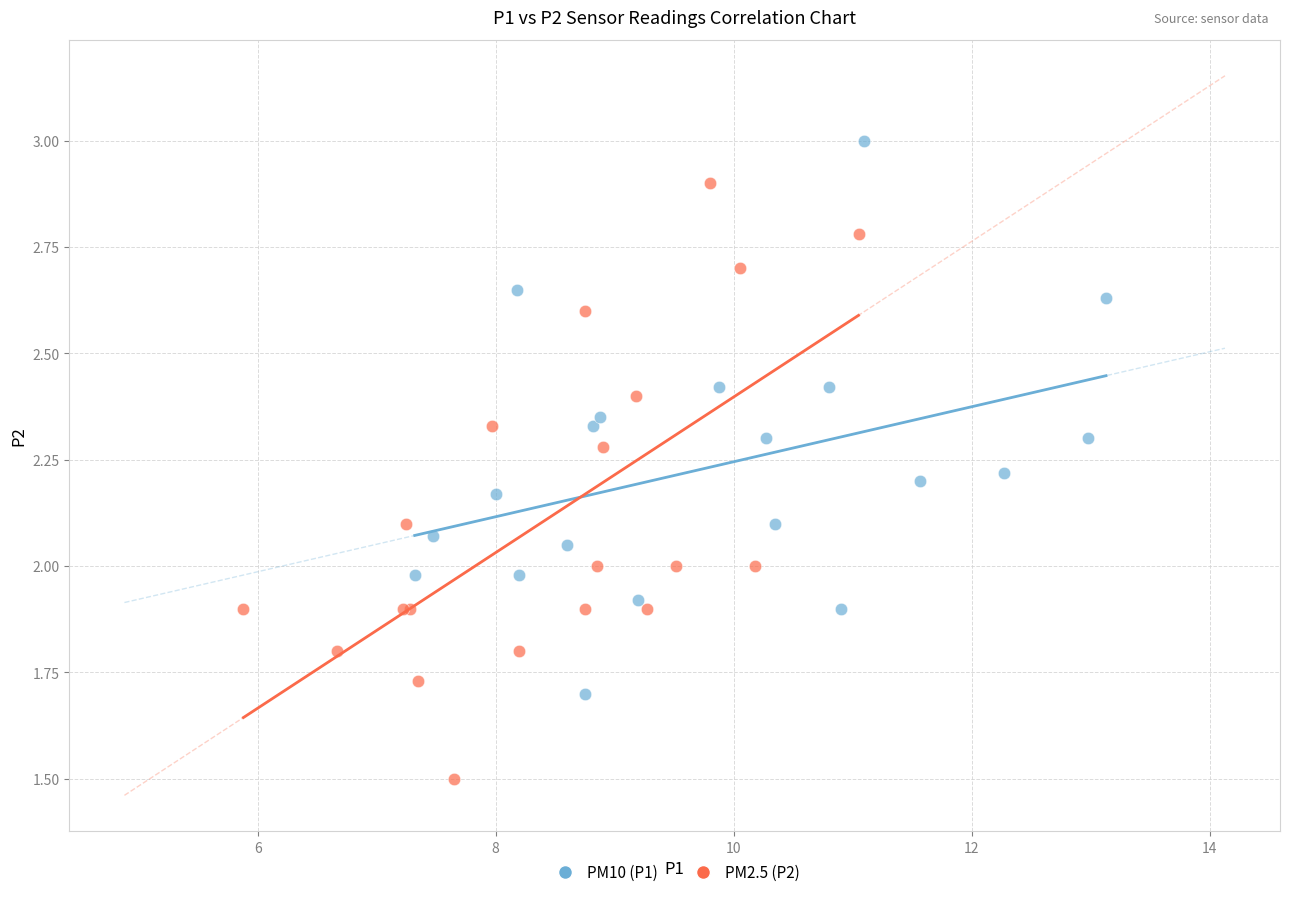

Which series contains the highest Y value?

PM10 (P1)